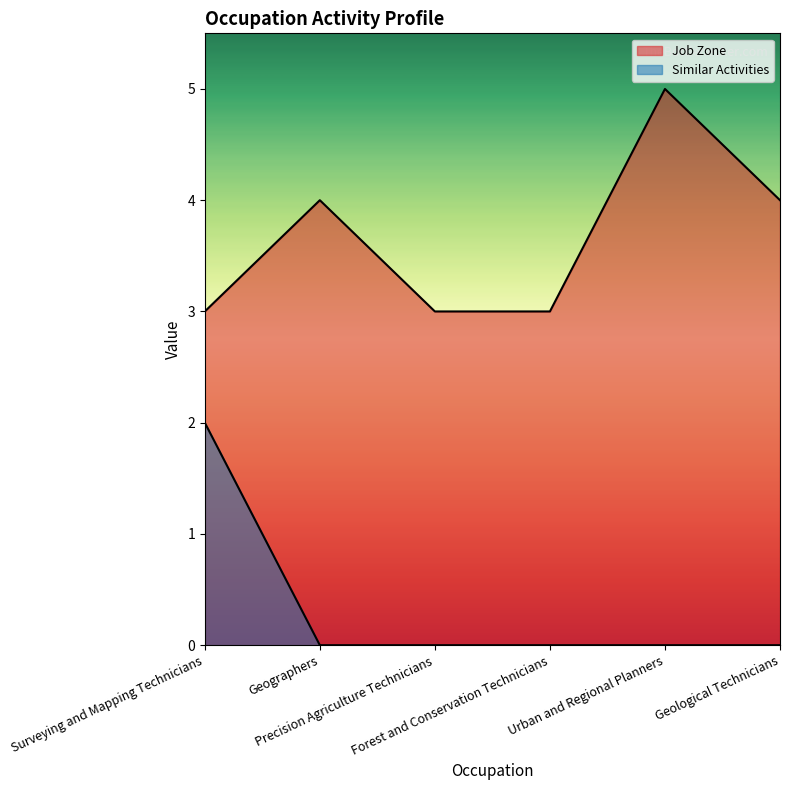

How many distinct data groups are displayed?

2